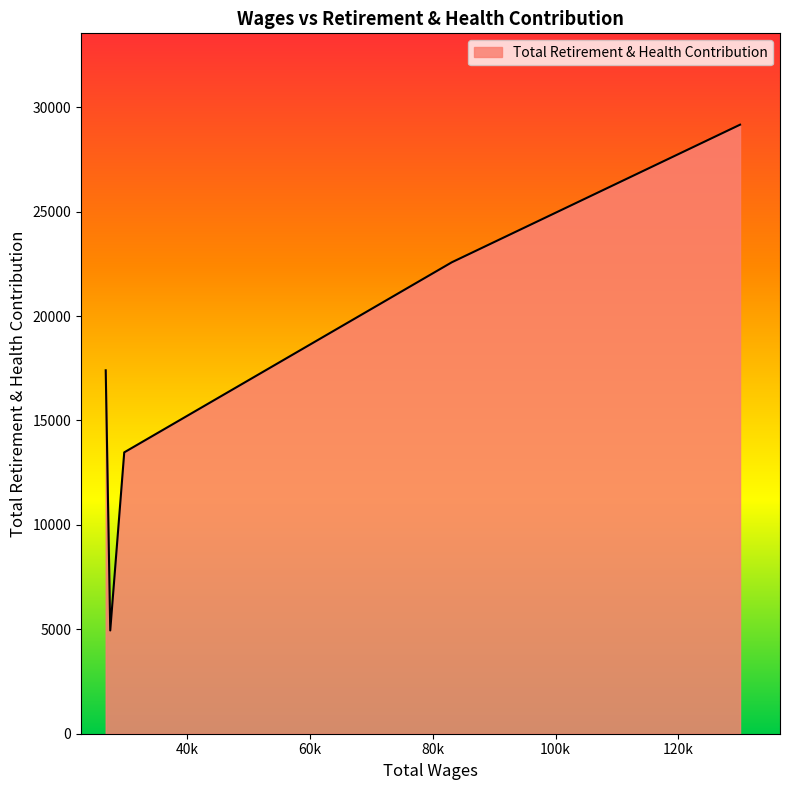

How many values are below 17400?

2